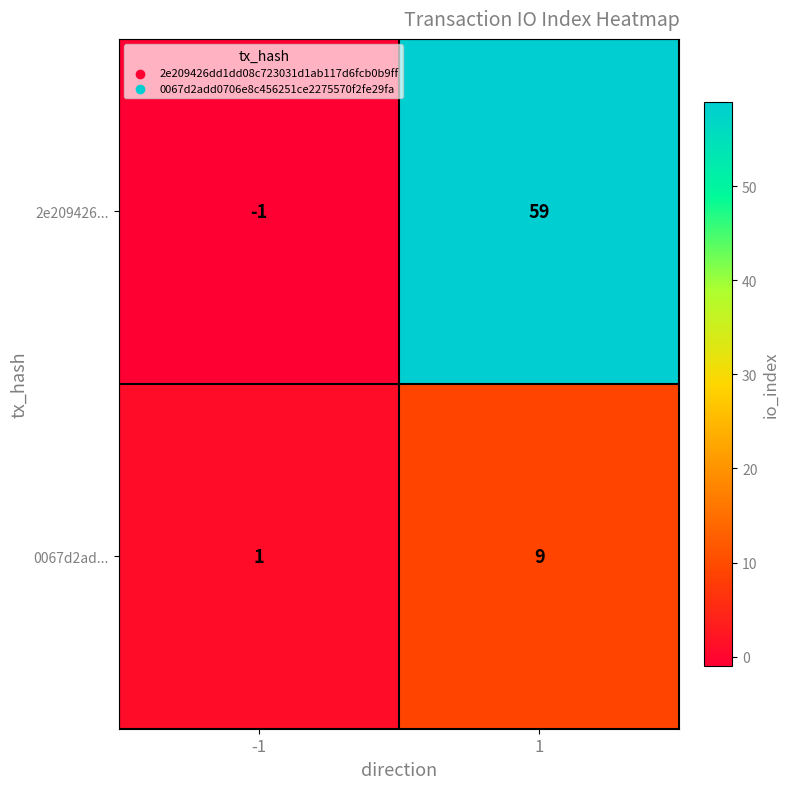

Reading left to right, extract all data points from this chart.

2e209426...: -1	59
0067d2ad...: 1	9